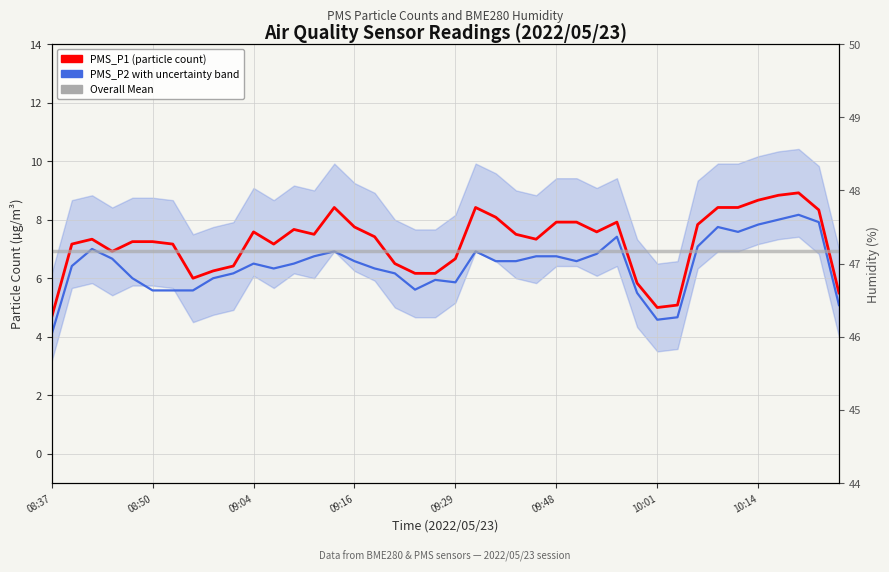

What is the total value across all series at 17?

19.6